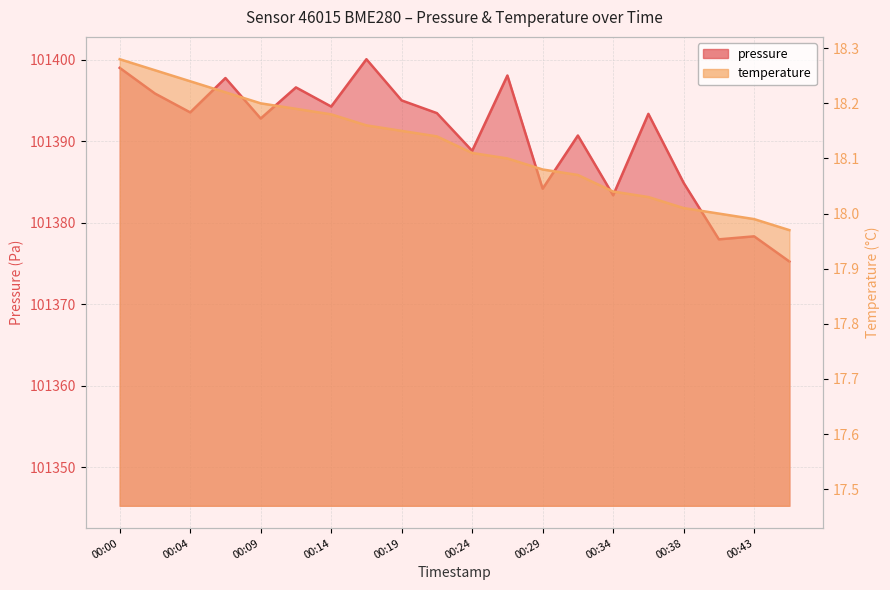

Reading left to right, what are all the values shown in this chart?

pressure: 00:00=101399.0	00:02=101395.9	00:04=101393.6	00:07=101397.8	00:09=101392.8	00:12=101396.6	00:14=101394.3	00:17=101400.1	00:19=101395.0	00:21=101393.5	00:24=101388.8	00:26=101398.1	00:29=101384.2	00:31=101390.7	00:34=101383.4	00:36=101393.4	00:38=101384.9	00:41=101378.0	00:43=101378.3	00:46=101375.2
temperature: 00:00=18.3	00:02=18.3	00:04=18.2	00:07=18.2	00:09=18.2	00:12=18.2	00:14=18.2	00:17=18.2	00:19=18.1	00:21=18.1	00:24=18.1	00:26=18.1	00:29=18.1	00:31=18.1	00:34=18.0	00:36=18.0	00:38=18.0	00:41=18.0	00:43=18.0	00:46=18.0